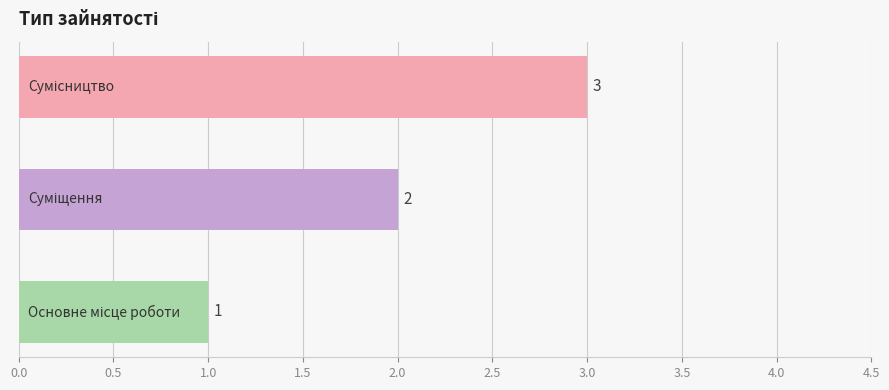

Count the values in the range 1 to 3.

3